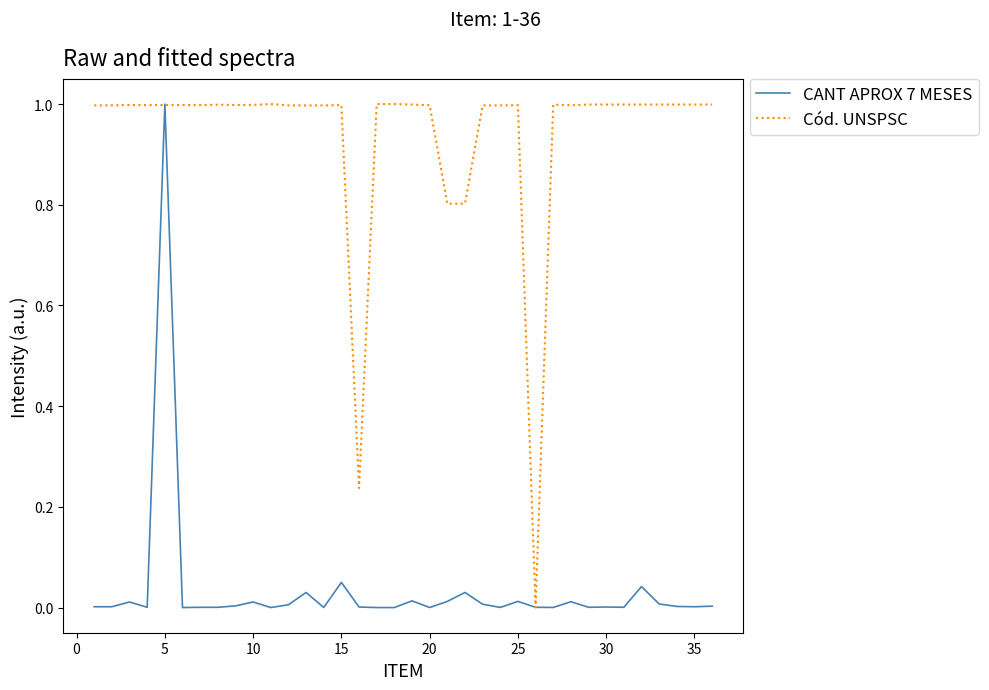

List the series in order of their overall mean, lowest first.

CANT APROX 7 MESES, Cód. UNSPSC